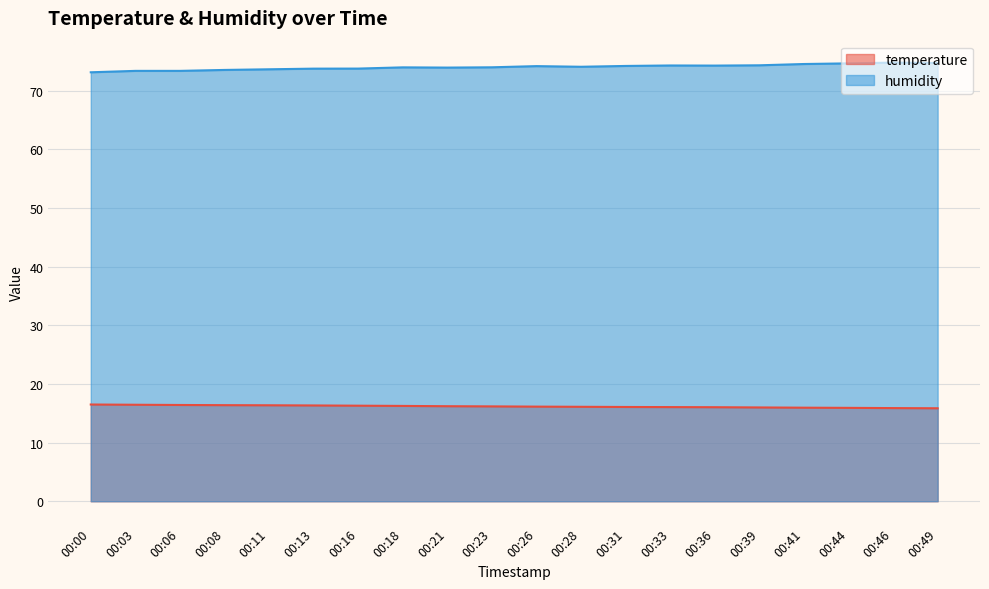

At which category is the sum across all series the highest?

00:46